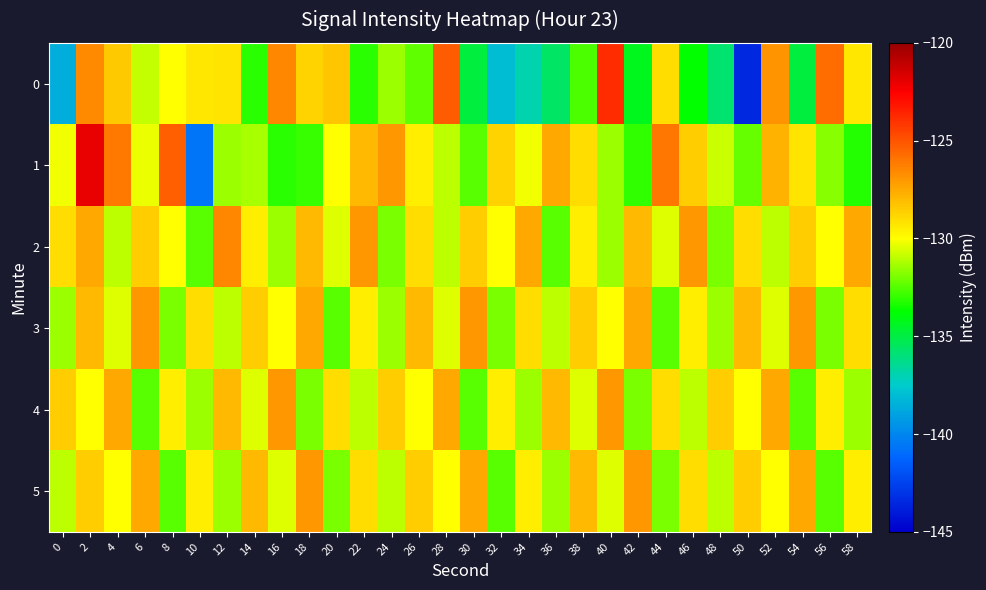

At which category is the sum across all series the highest?

2